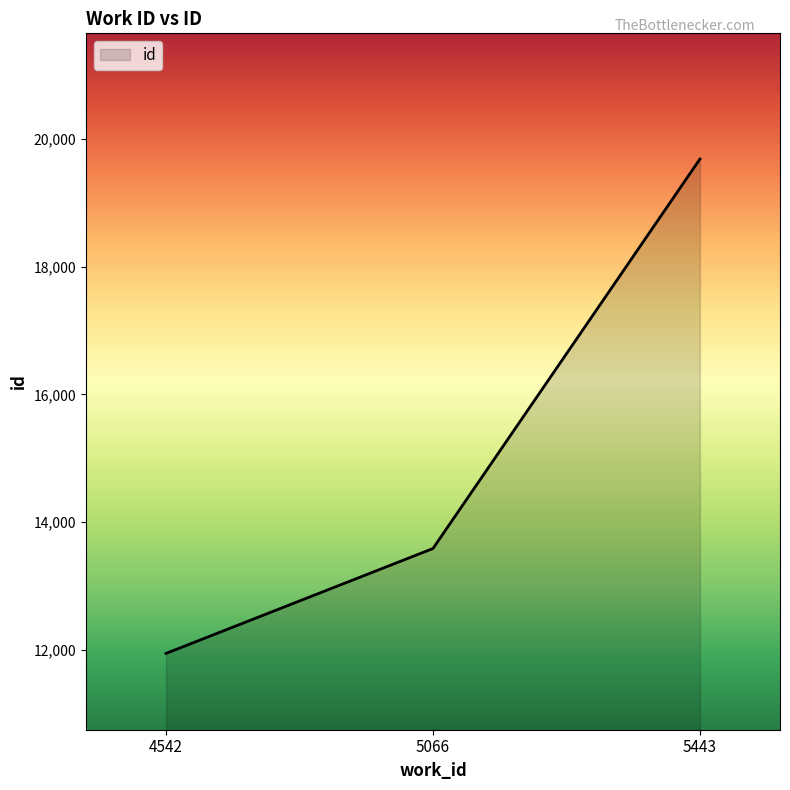

List the labels in order of value, smallest first.

4542, 5066, 5443